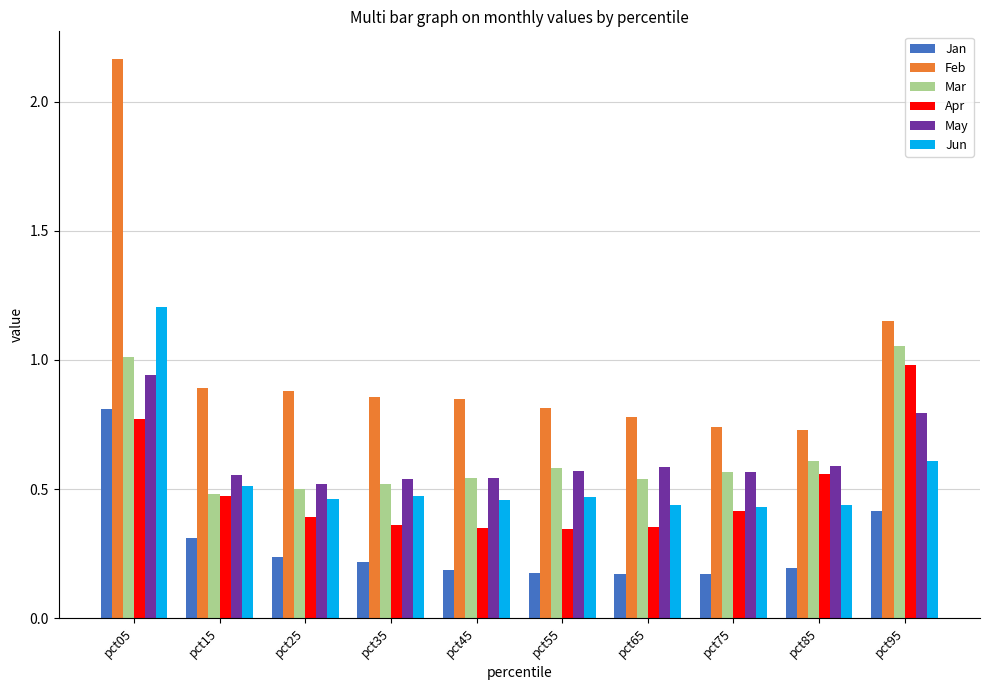

The value of Mar at pct15 is 0.1. True or false?

False